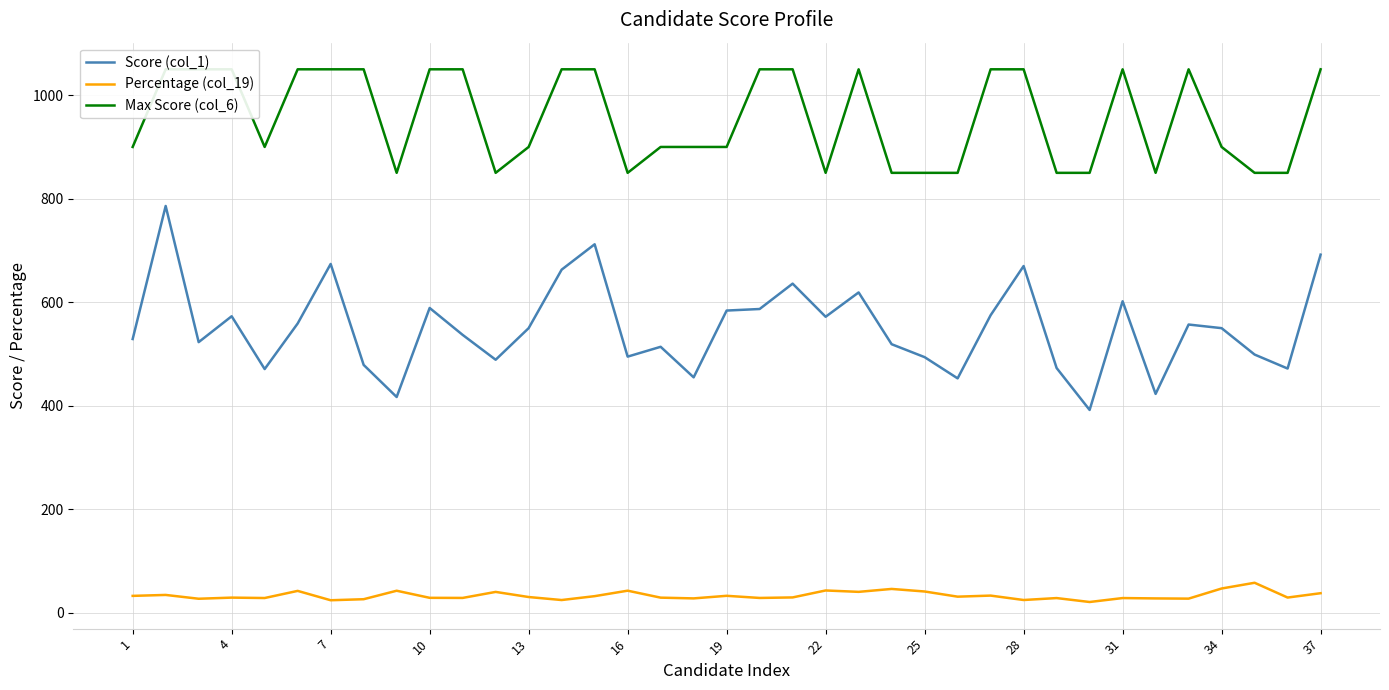

Count the number of data series in this chart.

3